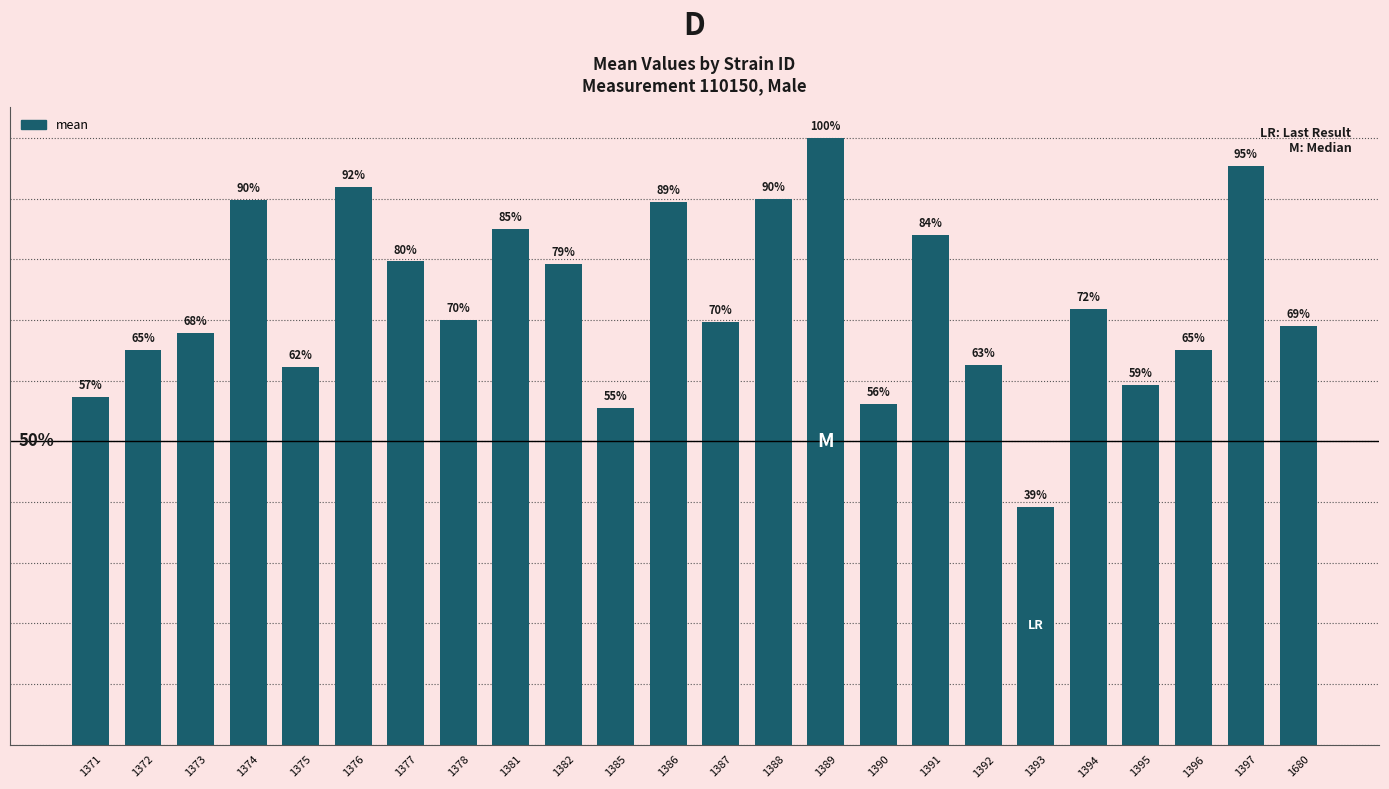

Which label corresponds to the largest value in the chart?

1389